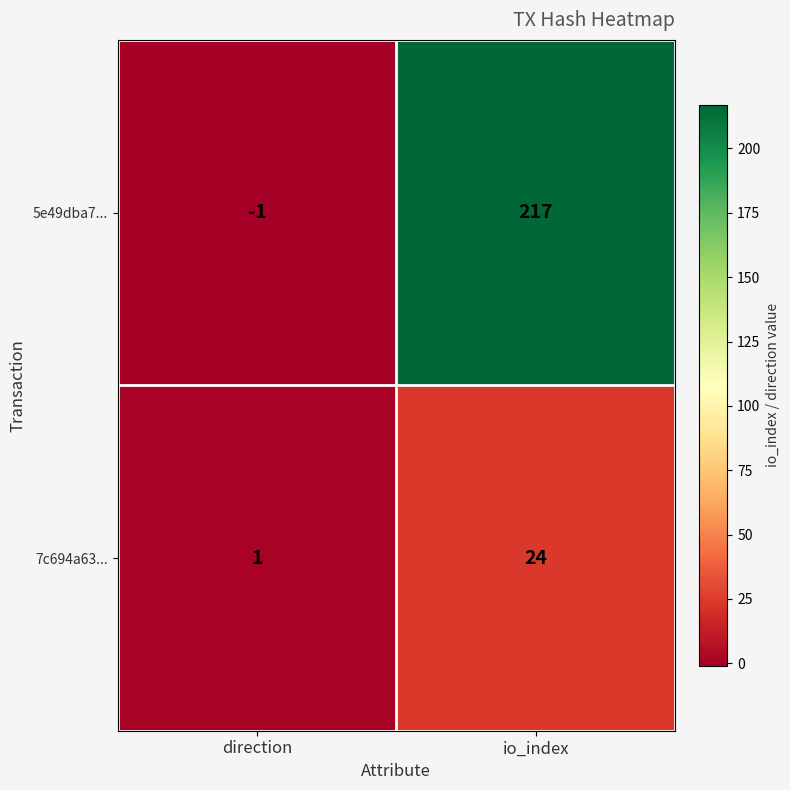

Which label corresponds to the smallest value in the chart?

direction